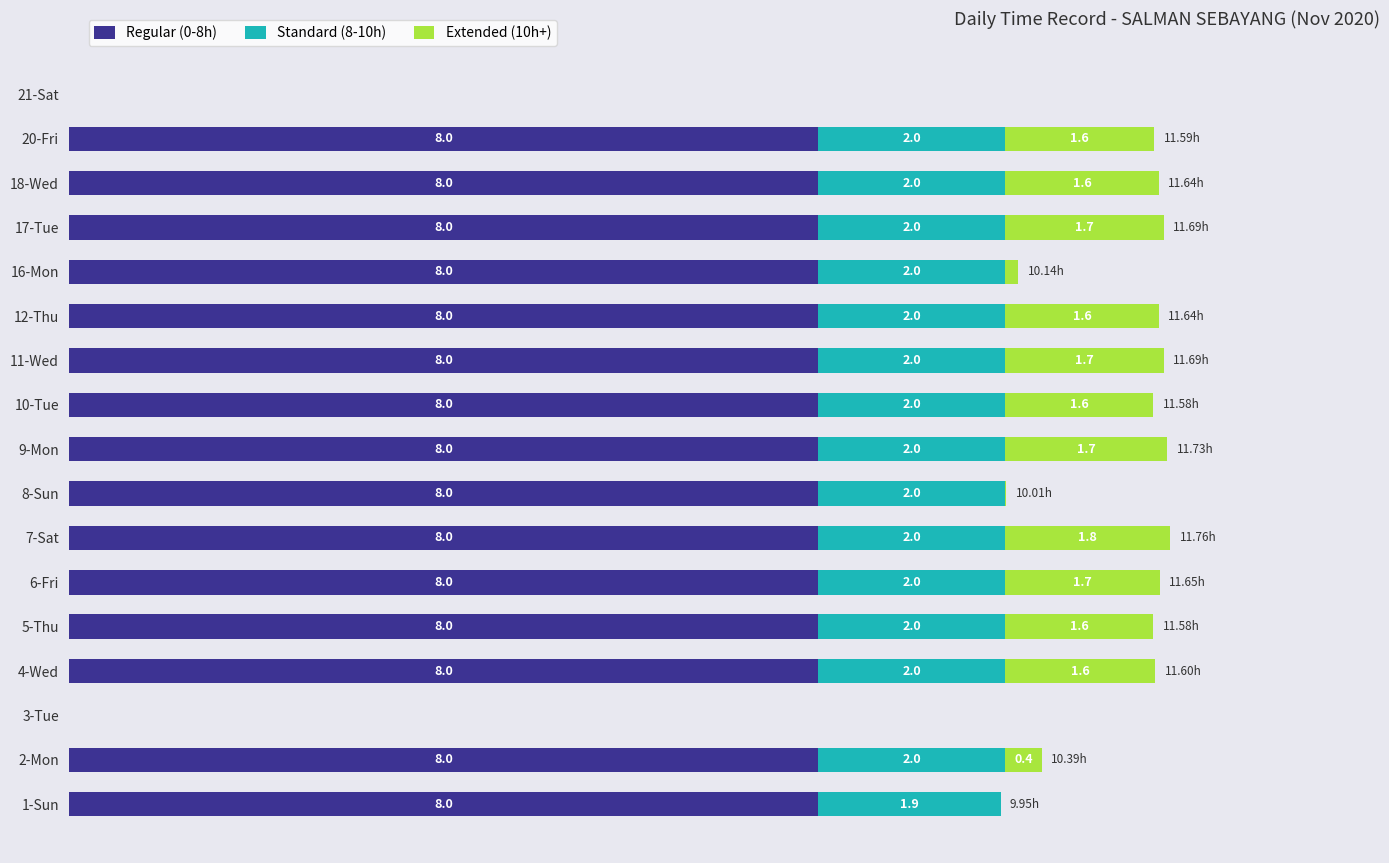

At which category is the sum across all series the highest?

7-Sat